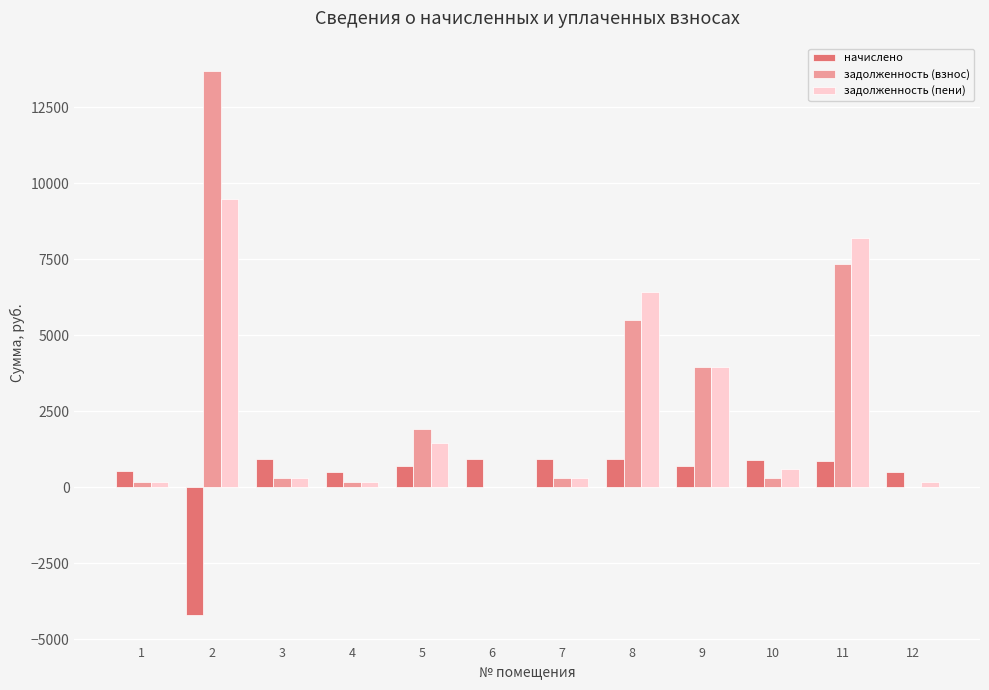

True or false: задолженность (взнос) has a value of 7343.6 at 11.

True